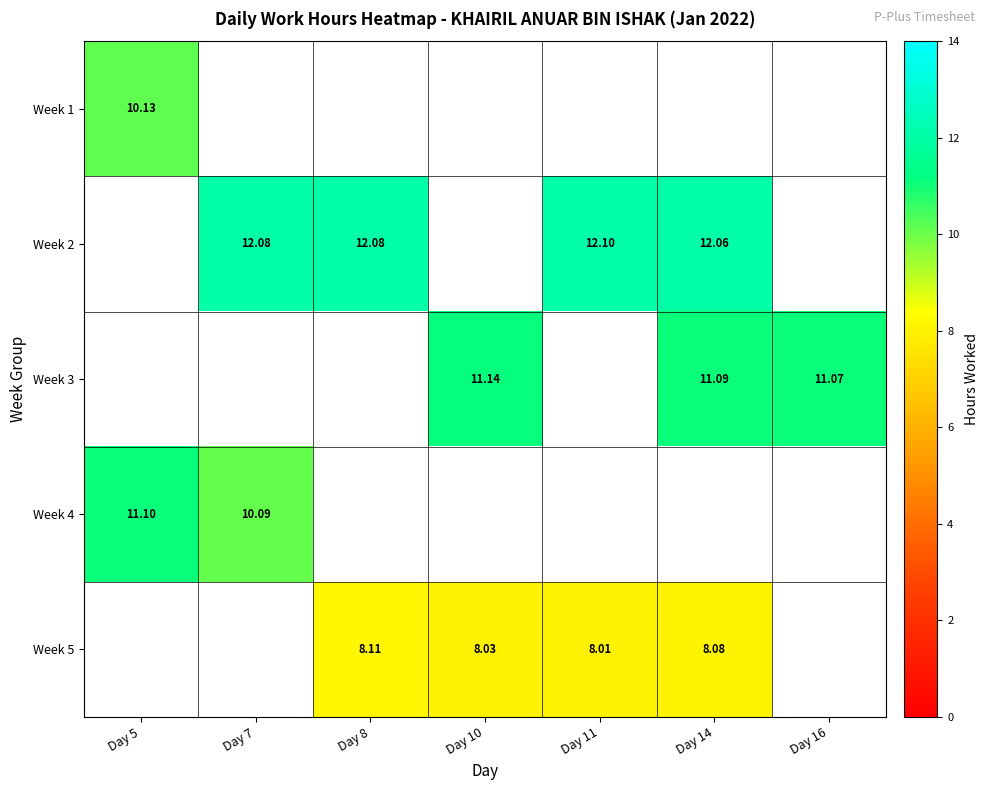

What is the sum of the Week 5 values at Day 11 and Day 14?

16.1